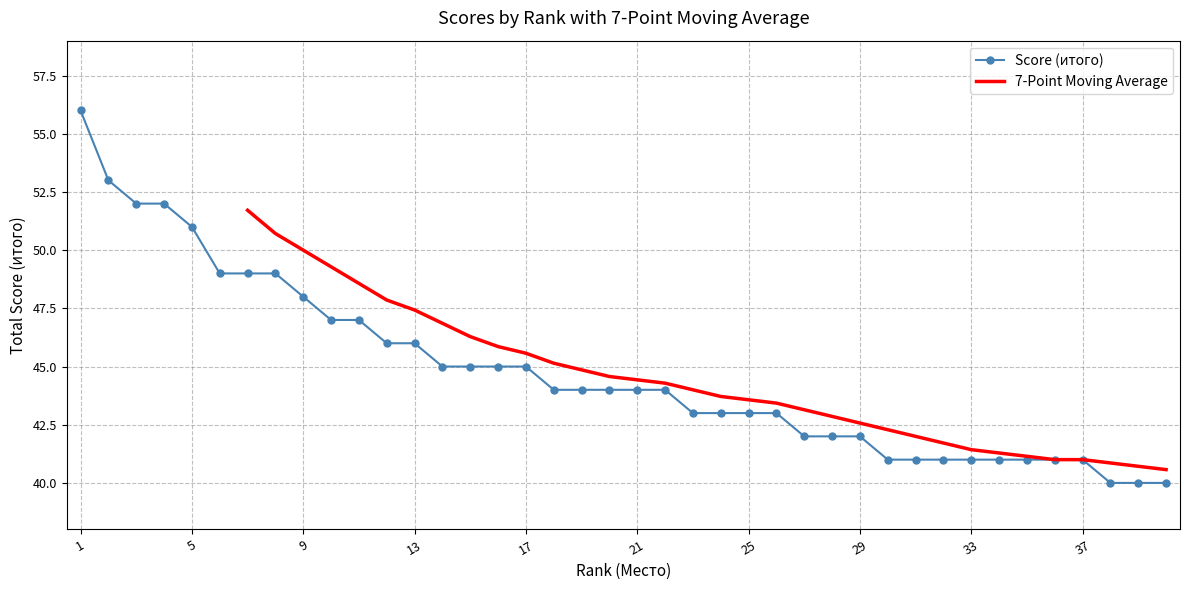

What is the highest value of the Score (итого) series?

56